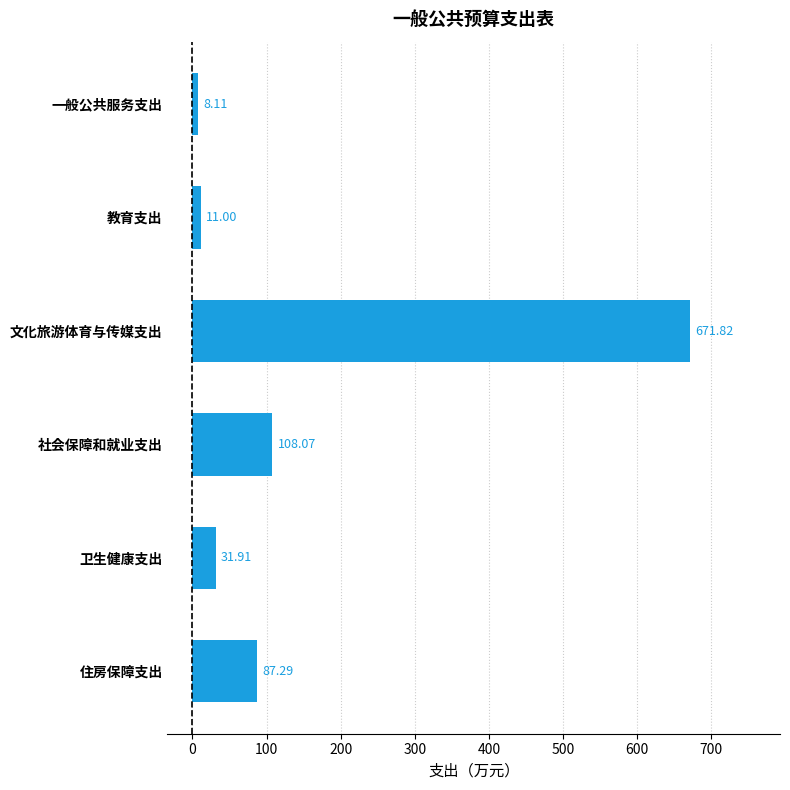

What is the average value?

153.0